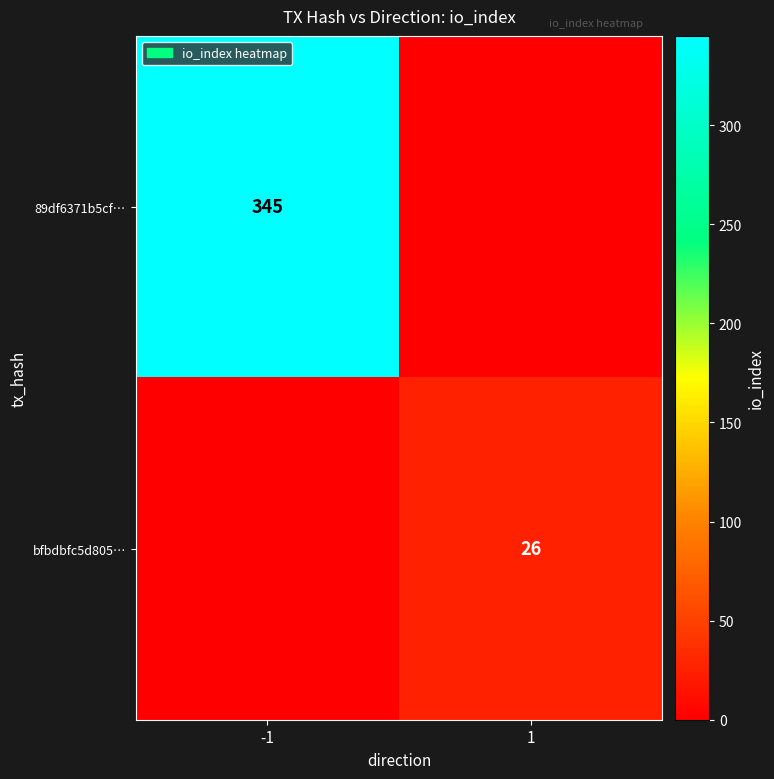

Is it true that 89df6371b5cf… equals 534 at -1?

False